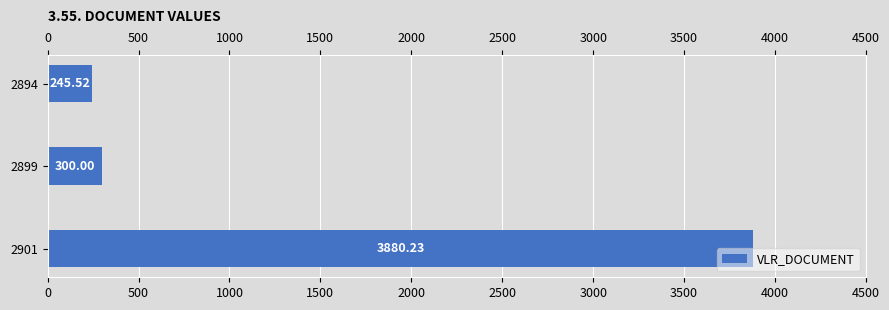

Between 2899 and 2894, which is larger?

2899